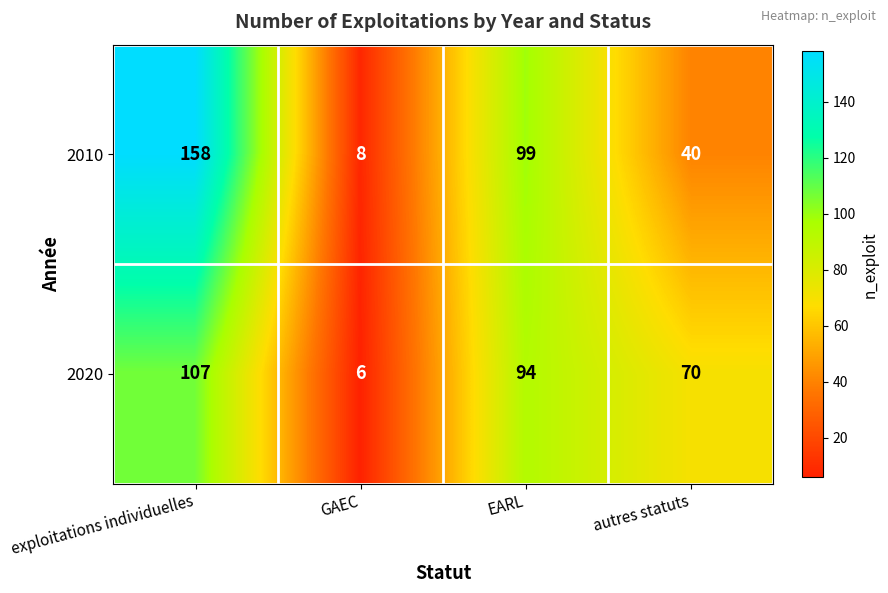

What is the lowest value of the 2020 series?

6